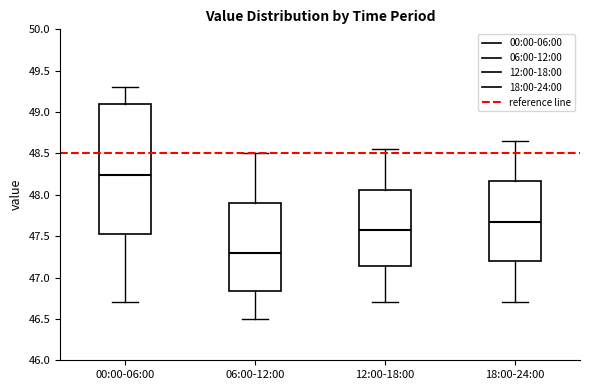

Which box has the lowest median line?

06:00-12:00